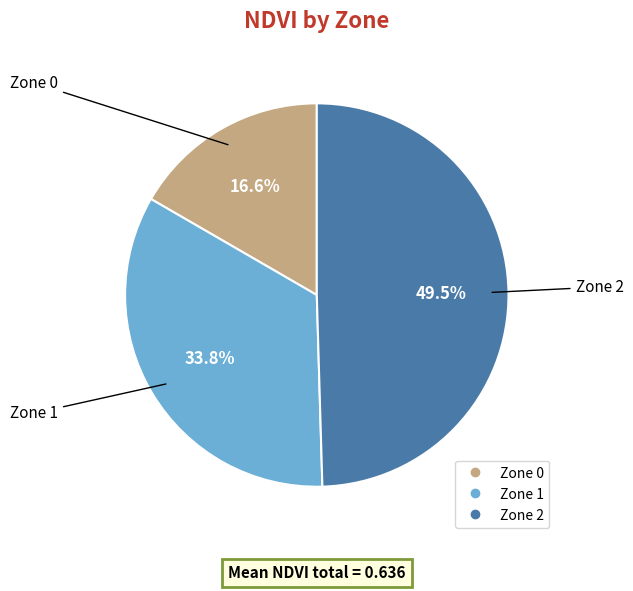

Which has a higher value, Zone 2 or Zone 1?

Zone 2